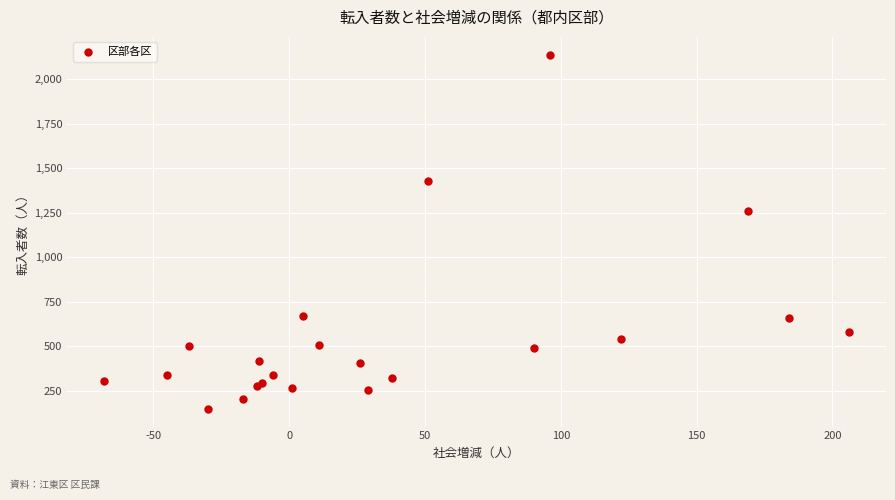

What Y value in the scatter plot is closest to 1143?

1261